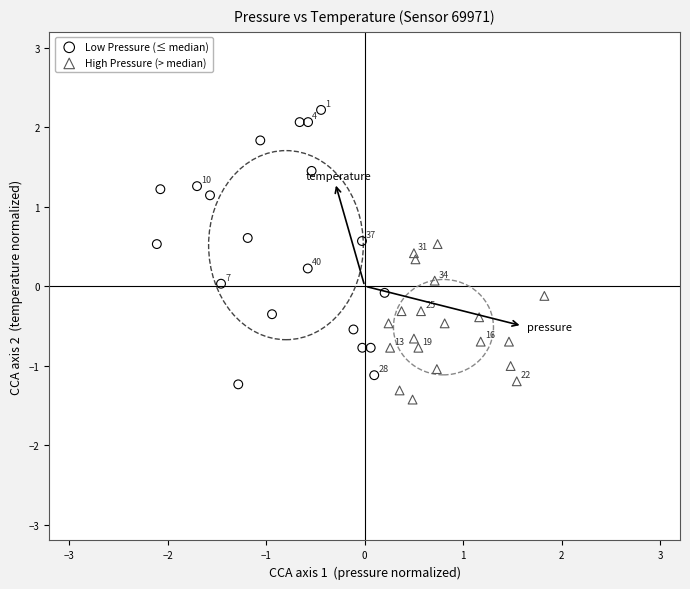

Which series has the largest Y range (max minus min)?

Low Pressure (≤ median)